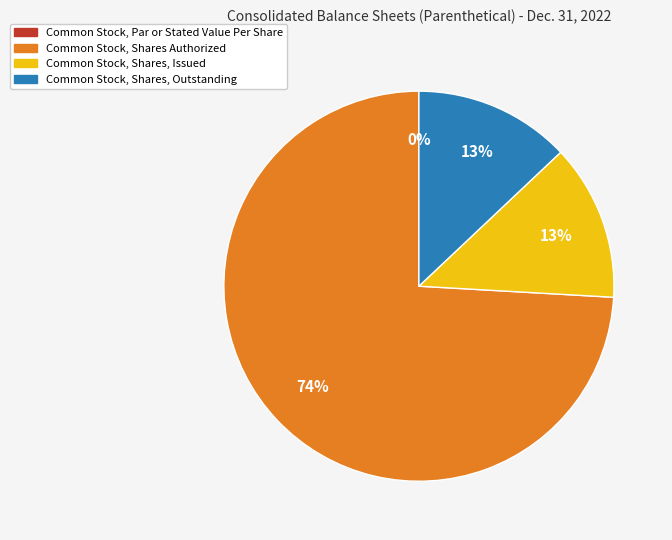

What is the change in value from Common Stock, Par or Stated Value Per Share to Common Stock, Shares, Issued?

+26222000.0